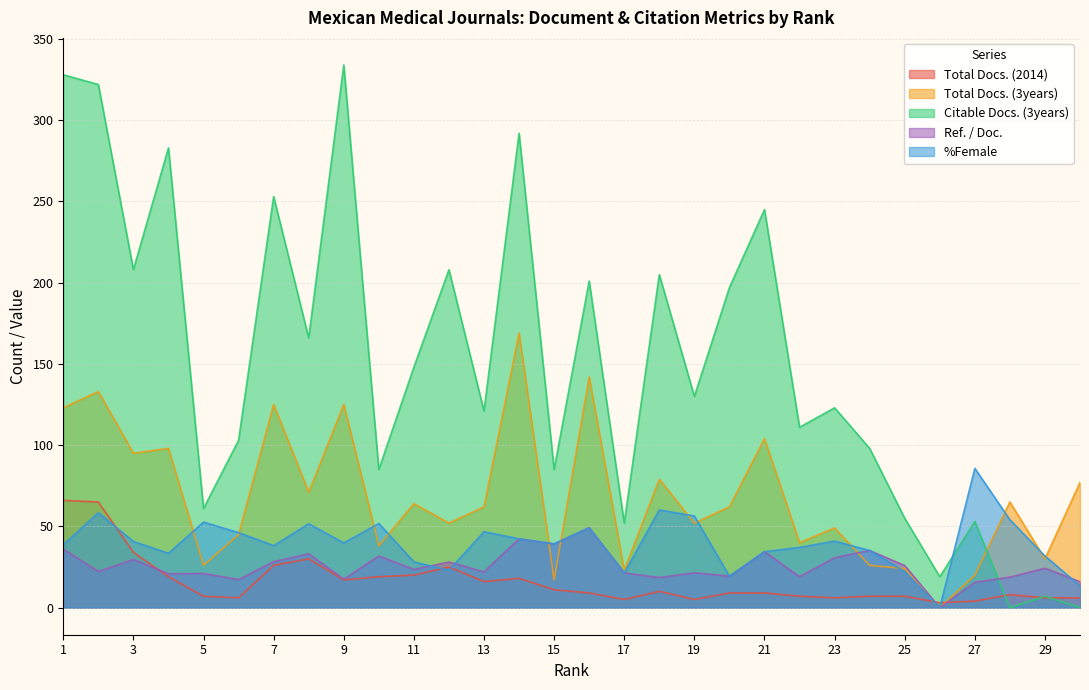

Reading right to left, transcribe all the data shown in this chart.

Total Docs. (2014): 30=6.0	29=6.0	28=8.0	27=4.0	26=3.0	25=7.0	24=7.0	23=6.0	22=7.0	21=9.0	20=9.0	19=5.0	18=10.0	17=5.0	16=9.0	15=11.0	14=18.0	13=16.0	12=25.0	11=20.0	10=19.0	9=17.0	8=30.0	7=26.0	6=6.0	5=7.0	4=19.0	3=34.0	2=65.0	1=66.0
Total Docs. (3years): 30=77.0	29=30.0	28=65.0	27=20.0	26=0.0	25=24.0	24=26.0	23=49.0	22=40.0	21=104.0	20=62.0	19=52.0	18=79.0	17=23.0	16=142.0	15=17.0	14=169.0	13=62.0	12=52.0	11=64.0	10=38.0	9=125.0	8=71.0	7=125.0	6=45.0	5=26.0	4=98.0	3=95.0	2=133.0	1=123.0
Citable Docs. (3years): 30=0.0	29=7.0	28=0.0	27=53.0	26=19.0	25=55.0	24=98.0	23=123.0	22=111.0	21=245.0	20=197.0	19=130.0	18=205.0	17=52.0	16=201.0	15=85.0	14=292.0	13=121.0	12=208.0	11=148.0	10=85.0	9=334.0	8=166.0	7=253.0	6=103.0	5=61.0	4=283.0	3=208.0	2=322.0	1=328.0
Ref. / Doc.: 30=15.9	29=24.2	28=18.7	27=15.6	26=0.0	25=25.9	24=35.1	23=30.7	22=19.0	21=34.4	20=19.3	19=21.4	18=18.4	17=21.4	16=49.1	15=39.2	14=42.3	13=21.9	12=28.1	11=23.5	10=31.7	9=17.5	8=33.1	7=28.2	6=17.3	5=21.0	4=20.8	3=29.6	2=22.2	1=36.0
%Female: 30=13.4	29=31.8	28=54.1	27=85.7	26=0.0	25=22.2	24=35.1	23=40.9	22=37.1	21=34.4	20=19.3	19=56.4	18=60.1	17=21.4	16=49.1	15=39.2	14=42.3	13=46.7	12=23.0	11=28.1	10=51.8	9=39.8	8=51.6	7=38.2	6=46.1	5=52.6	4=33.4	3=40.7	2=58.4	1=38.7